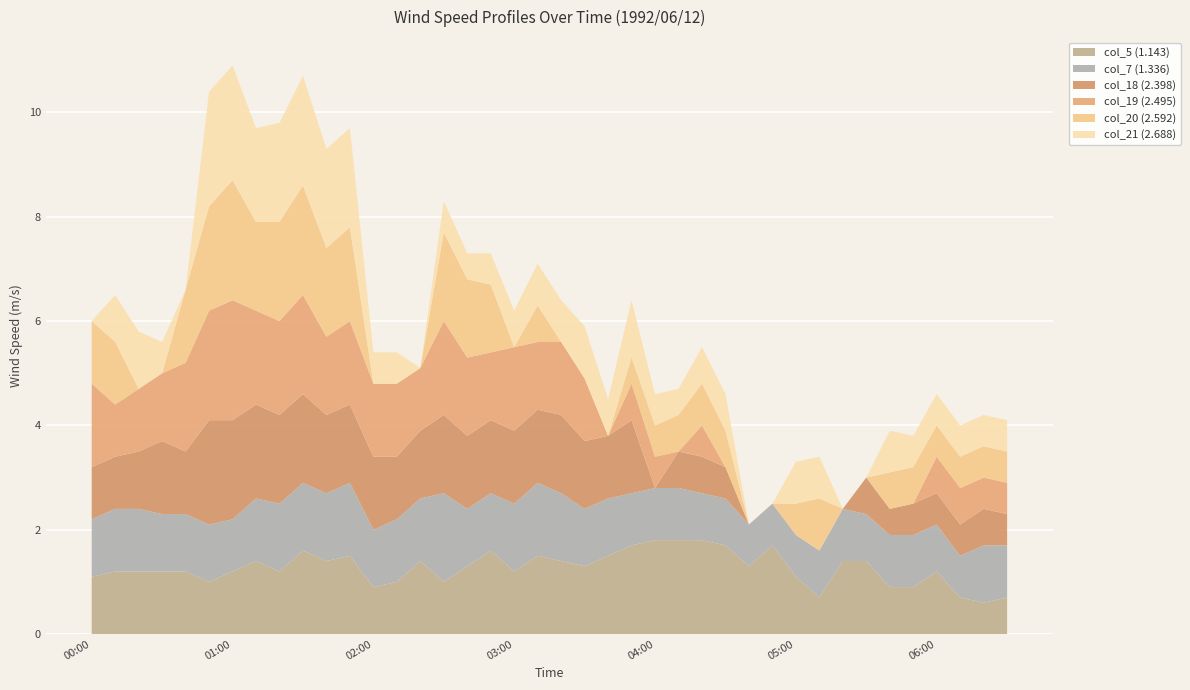

Reading left to right, list all the values displayed in this chart.

col_5 (1.143): 1.1	1.2	1.2	1.2	1.2	1.0	1.2	1.4	1.2	1.6	1.4	1.5	0.9	1.0	1.4	1.0	1.3	1.6	1.2	1.5	1.4	1.3	1.5	1.7	1.8	1.8	1.8	1.7	1.3	1.7	1.1	0.7	1.4	1.4	0.9	0.9	1.2	0.7	0.6	0.7
col_7 (1.336): 1.1	1.2	1.2	1.1	1.1	1.1	1.0	1.2	1.3	1.3	1.3	1.4	1.1	1.2	1.2	1.7	1.1	1.1	1.3	1.4	1.3	1.1	1.1	1.0	1.0	1.0	0.9	0.9	0.8	0.8	0.8	0.9	1.0	0.9	1.0	1.0	0.9	0.8	1.1	1.0
col_18 (2.398): 1.0	1.0	1.1	1.4	1.2	2.0	1.9	1.8	1.7	1.7	1.5	1.5	1.4	1.2	1.3	1.5	1.4	1.4	1.4	1.4	1.5	1.3	1.2	1.4	0.0	0.7	0.7	0.6	0.0	0.0	0.0	0.0	0.0	0.7	0.5	0.6	0.6	0.6	0.7	0.6
col_19 (2.495): 1.6	1.0	1.2	1.3	1.7	2.1	2.3	1.8	1.8	1.9	1.5	1.6	1.4	1.4	1.2	1.8	1.5	1.3	1.6	1.3	1.4	1.2	0.0	0.7	0.6	0.0	0.6	0.0	0.0	0.0	0.0	0.0	0.0	0.0	0.0	0.0	0.7	0.7	0.6	0.6
col_20 (2.592): 1.2	1.2	0.0	0.0	1.4	2.0	2.3	1.7	1.9	2.1	1.7	1.8	0.0	0.0	0.0	1.7	1.5	1.3	0.0	0.7	0.0	0.0	0.0	0.5	0.6	0.7	0.8	0.7	0.0	0.0	0.6	1.0	0.0	0.0	0.7	0.7	0.6	0.6	0.6	0.6
col_21 (2.688): 0.0	0.9	1.1	0.6	0.0	2.2	2.2	1.8	1.9	2.1	1.9	1.9	0.6	0.6	0.0	0.6	0.5	0.6	0.7	0.8	0.8	1.0	0.7	1.1	0.6	0.5	0.7	0.7	0.0	0.0	0.8	0.8	0.0	0.0	0.8	0.6	0.6	0.6	0.6	0.6